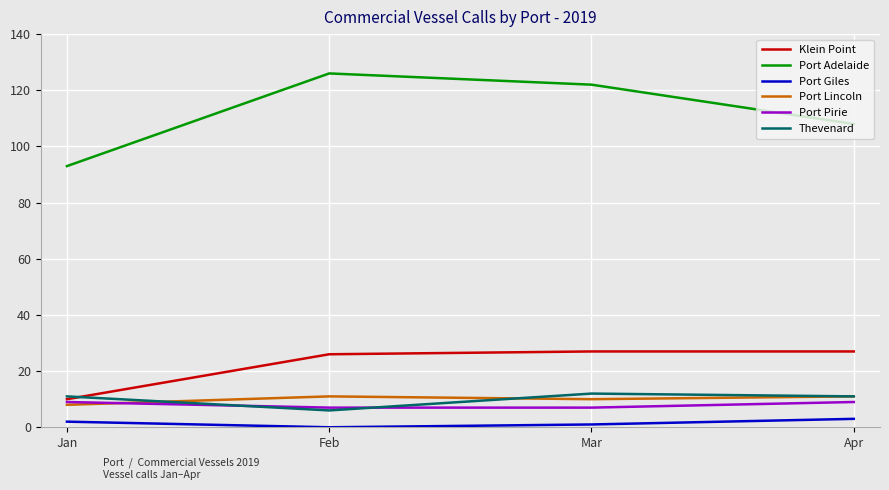

True or false: Klein Point and Port Giles intersect in this chart.

False